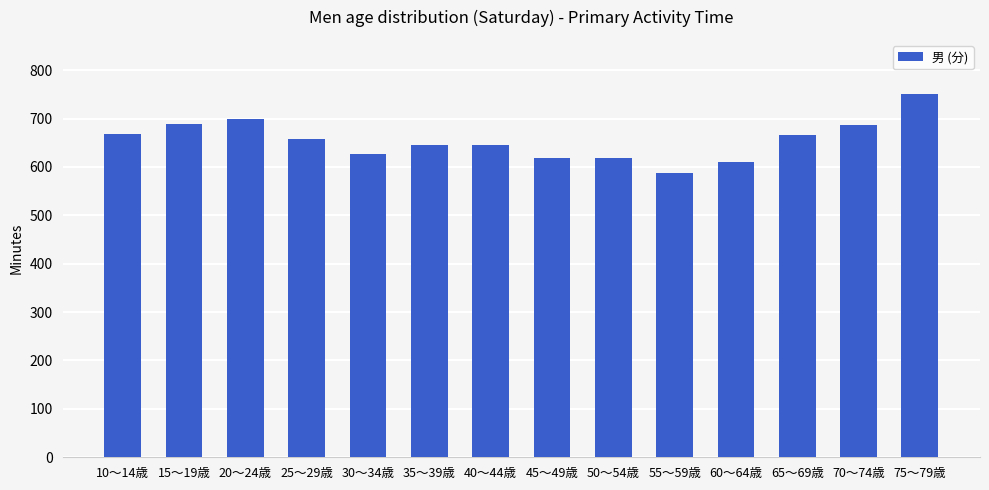

Is it true that the value at 30～34歳 is 260?

False